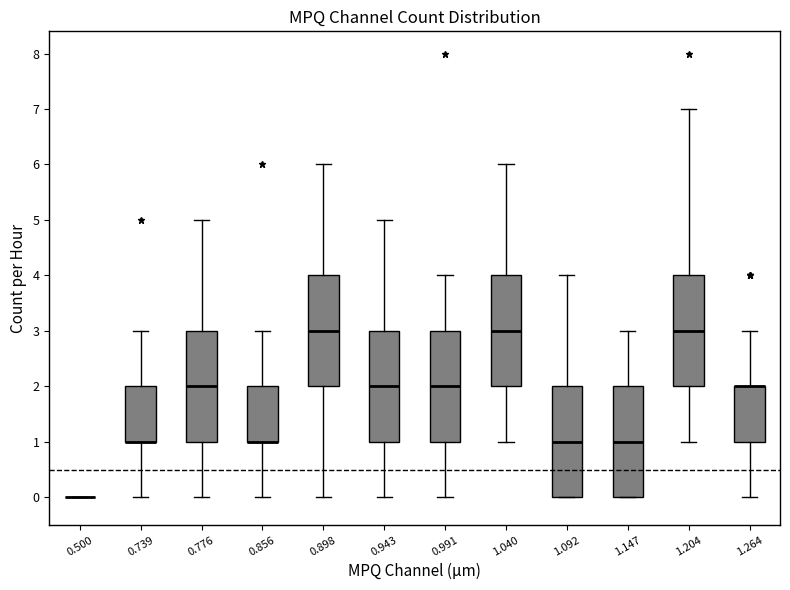

Reading left to right, transcribe this box plot: for each box, give where its median line is, the range the box spans, and where its two whiskers end, as read against the y-axis. The values are not printed on the chart, so give them approximately, as read against the axis.

0.500: box collapsed to a line at 0, whiskers 0 to 0
0.739: median 1 (drawn on the box's lower edge), box 1 to 2, whiskers 0 to 3
0.776: median 2, box 1 to 3, whiskers 0 to 5
0.856: median 1 (drawn on the box's lower edge), box 1 to 2, whiskers 0 to 3
0.898: median 3, box 2 to 4, whiskers 0 to 6
0.943: median 2, box 1 to 3, whiskers 0 to 5
0.991: median 2, box 1 to 3, whiskers 0 to 4
1.040: median 3, box 2 to 4, whiskers 1 to 6
1.092: median 1, box 0 to 2, whiskers 0 to 4
1.147: median 1, box 0 to 2, whiskers 0 to 3
1.204: median 3, box 2 to 4, whiskers 1 to 7
1.264: median 2 (drawn on the box's upper edge), box 1 to 2, whiskers 0 to 3